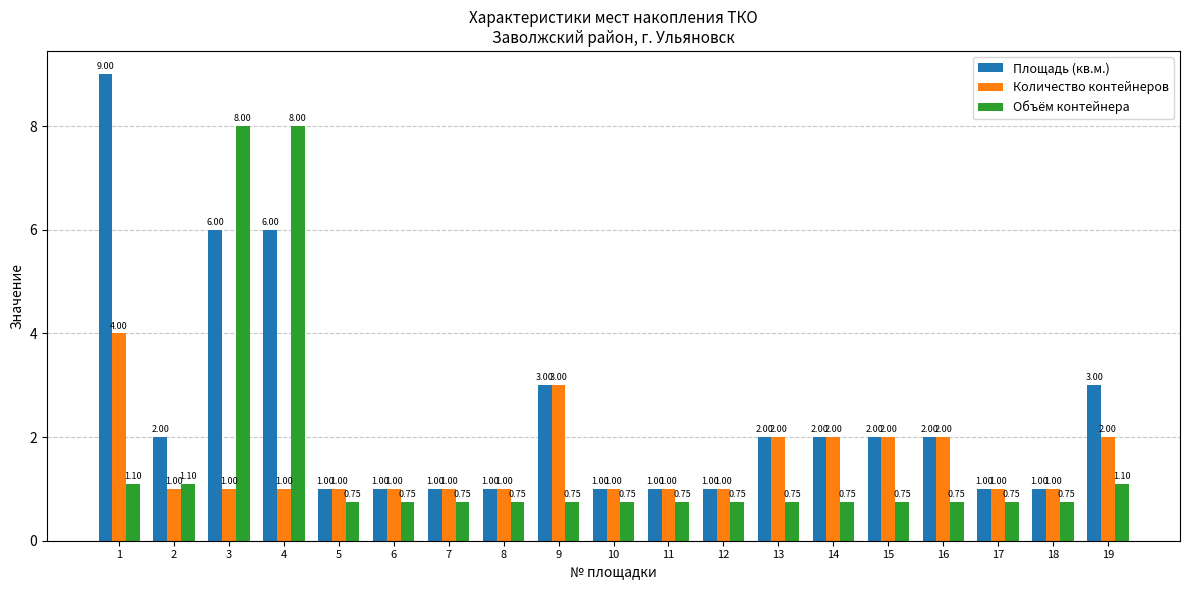

How many data points does each series have?

19